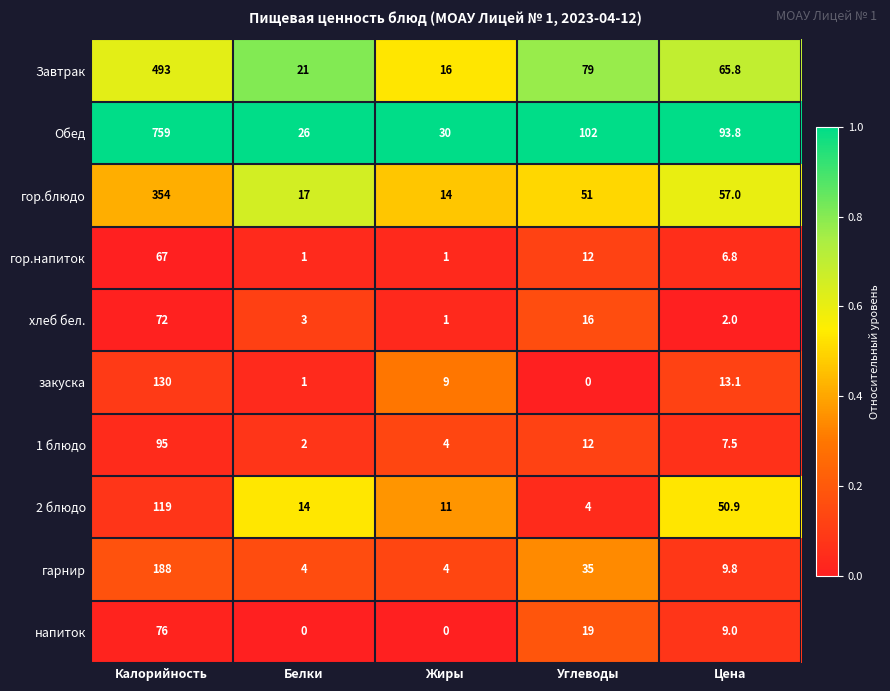

Which series has the largest total across all categories?

Обед